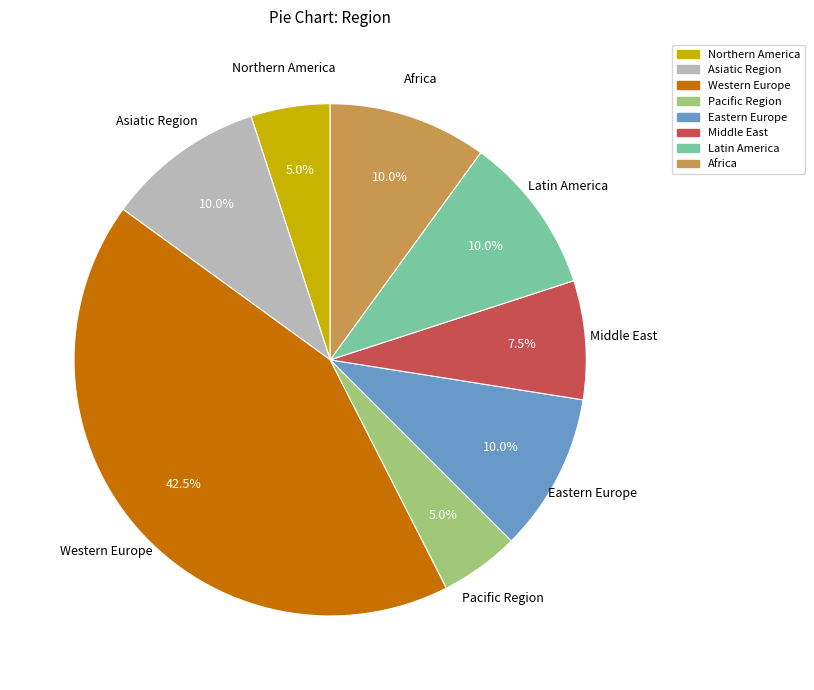

What percentage do Pacific Region and Middle East together represent?

12.5%